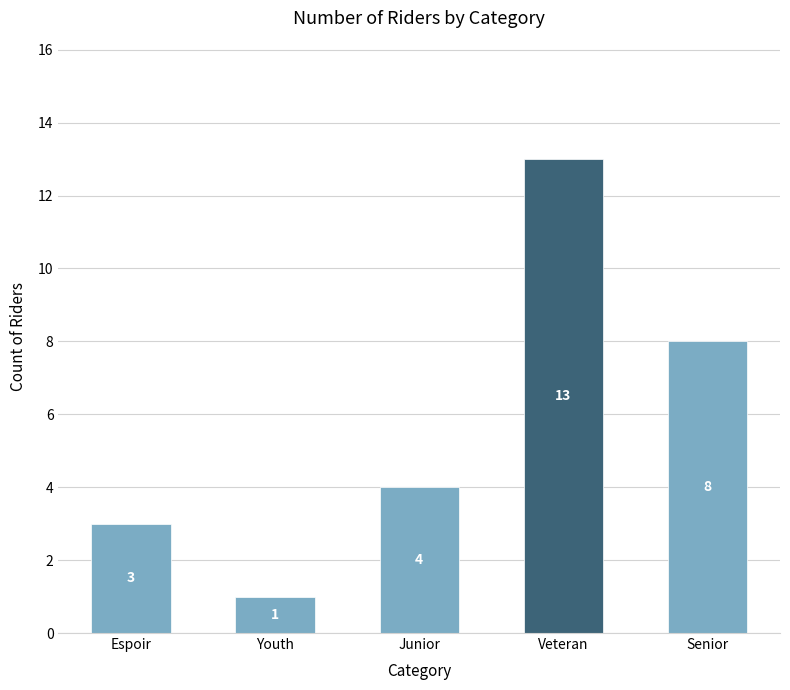

Approximately how many times larger is the value at Veteran compared to Espoir?

4.3